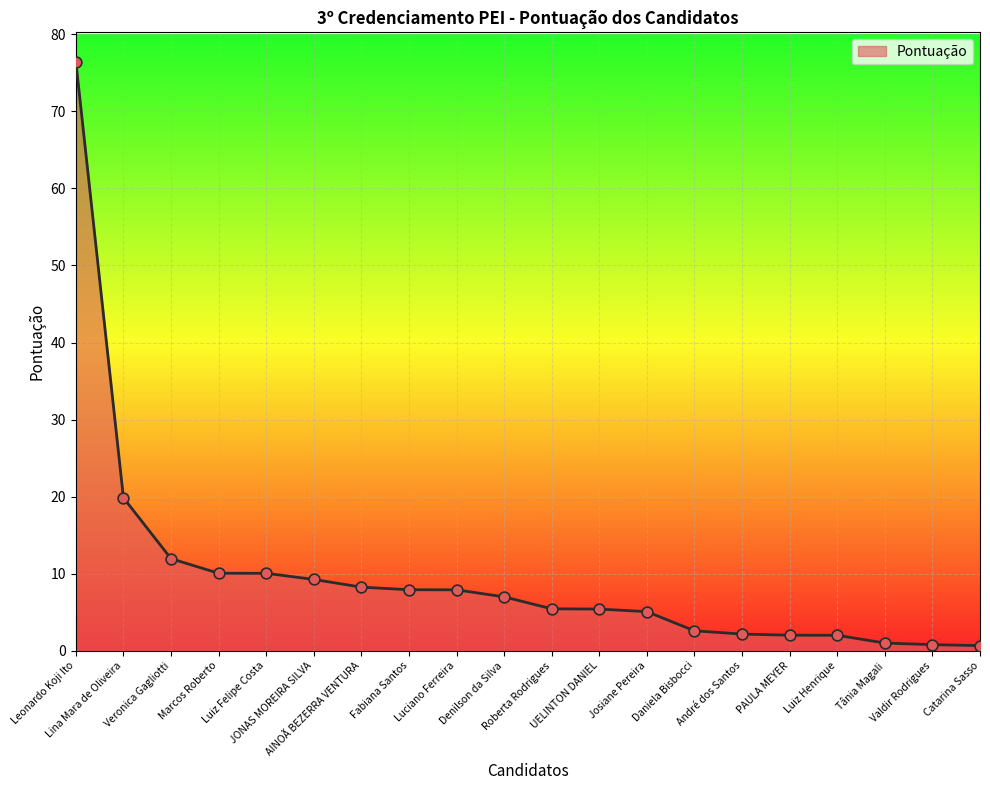

What is the change in value from Marcos Roberto to Roberta Rodrigues?

-4.6